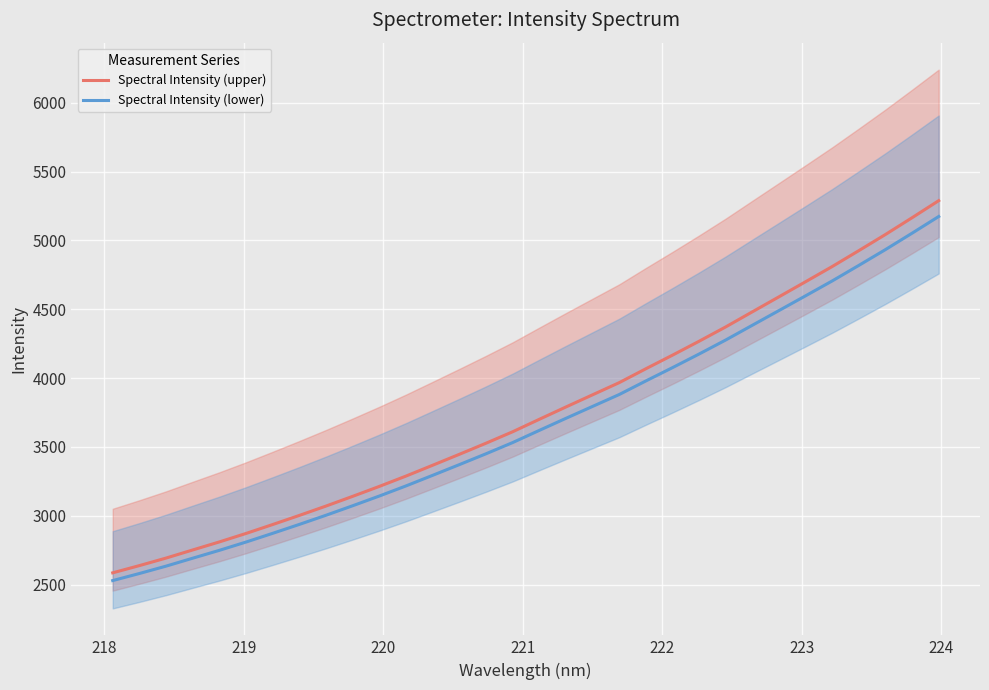

What is the maximum value for Spectral Intensity (upper)?

5289.1